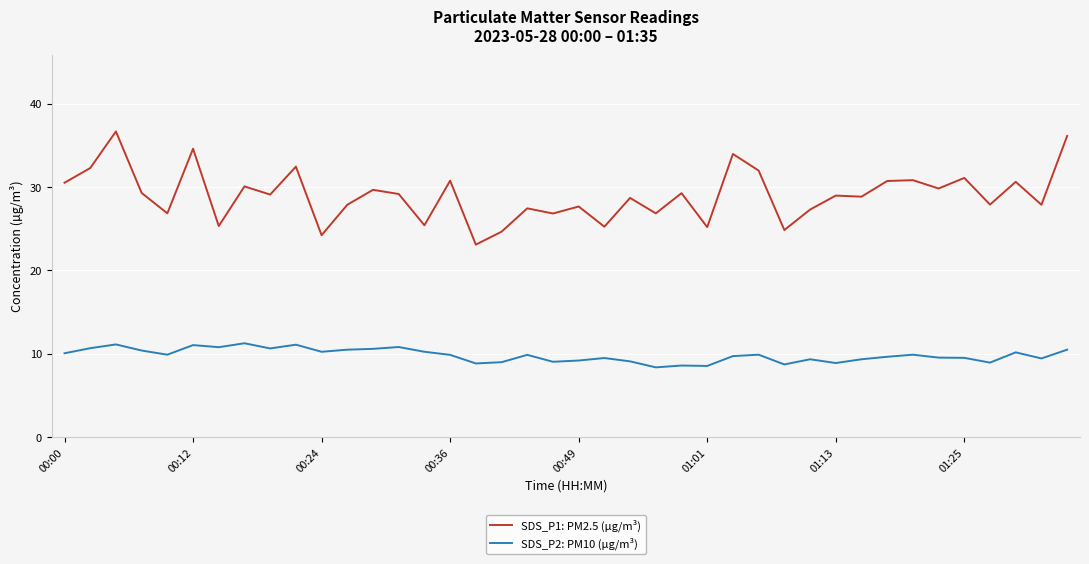

Which series has the largest total across all categories?

SDS_P1: PM2.5 (µg/m³)